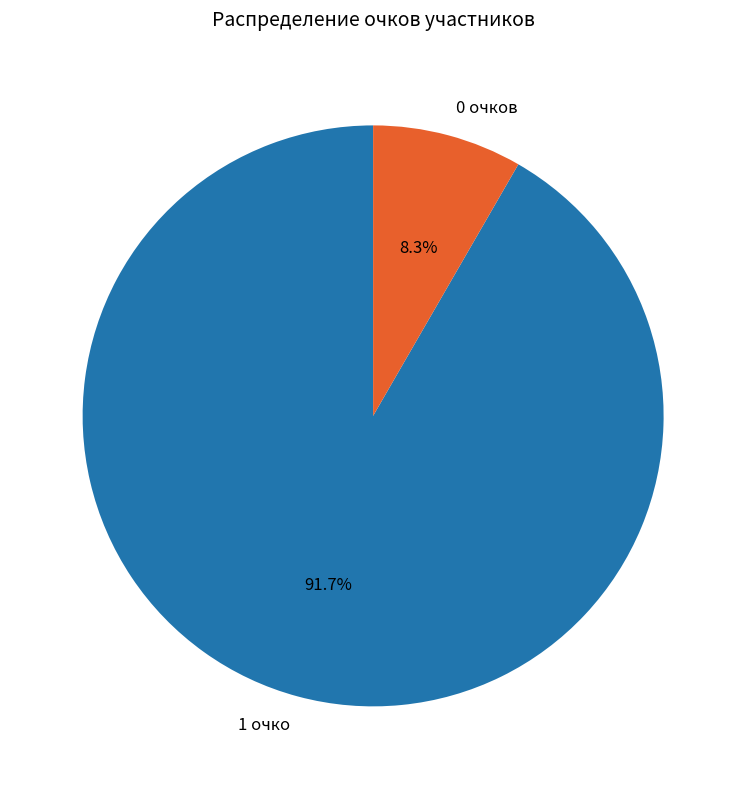

Is there any slice that represents more than half of the pie?

Yes